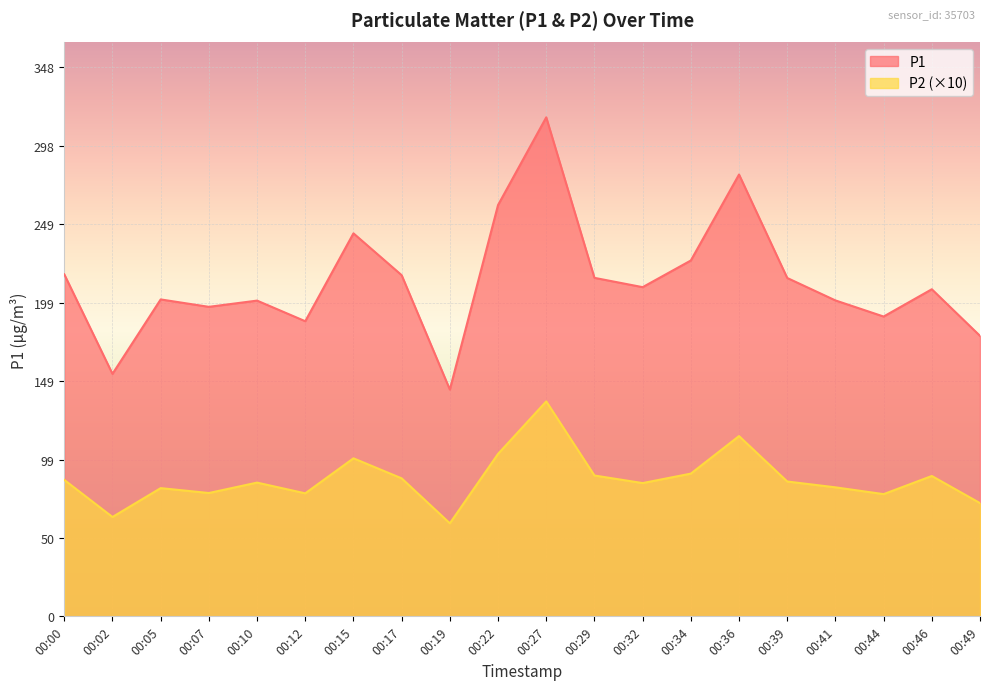

Which series changed the most between 00:34 and 00:44?

P1